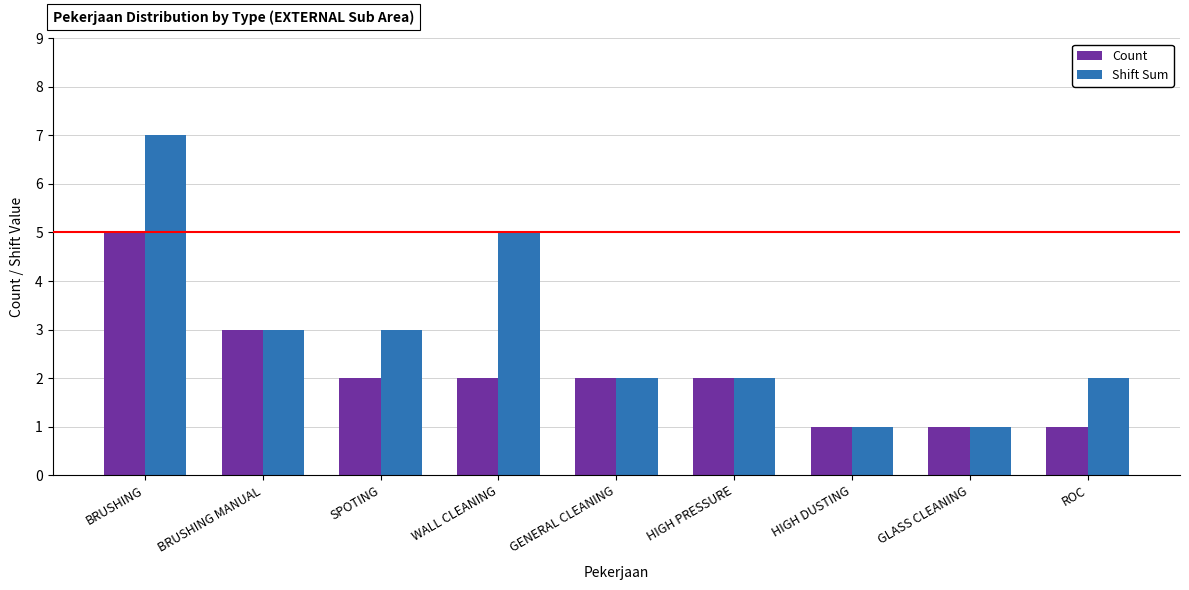

What is the difference between the second highest and minimum values in the Shift Sum series?

4